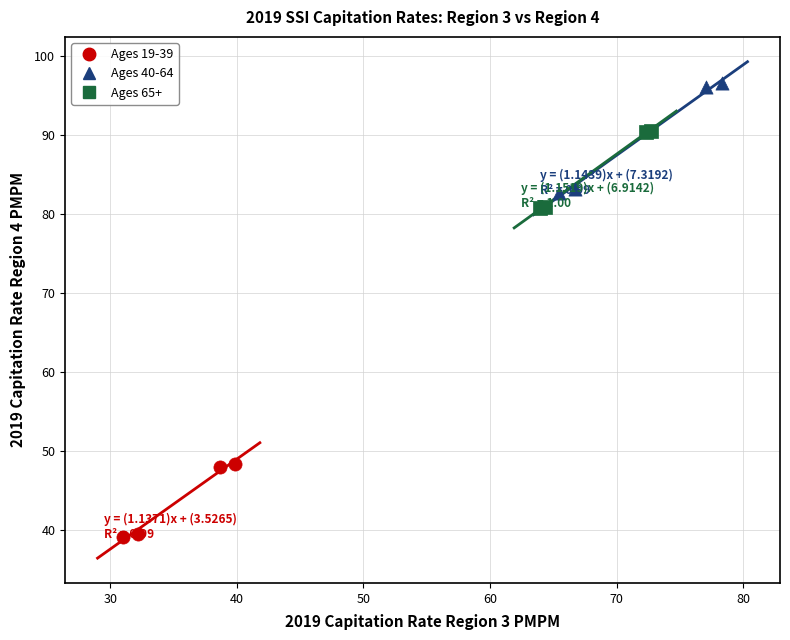

Which series contains the highest Y value?

Ages 40-64